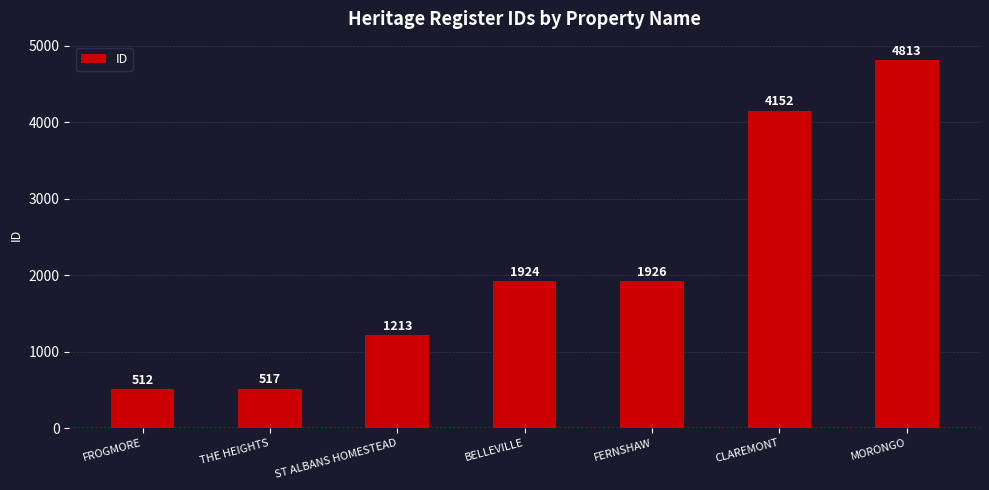

Reading left to right, extract all data points from this chart.

FROGMORE=512	THE HEIGHTS=517	ST ALBANS HOMESTEAD=1213	BELLEVILLE=1924	FERNSHAW=1926	CLAREMONT=4152	MORONGO=4813